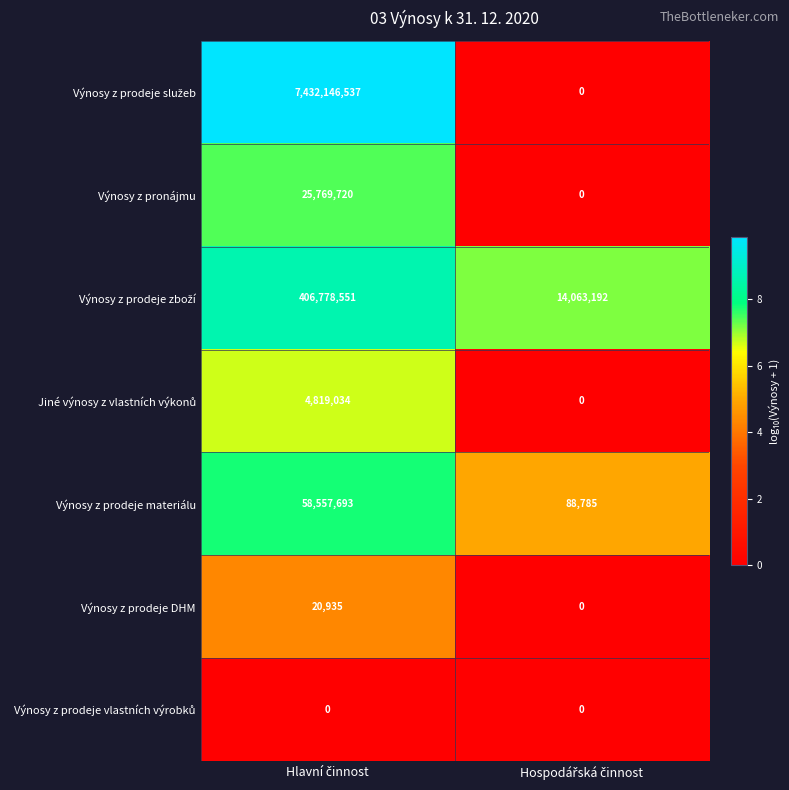

What is the difference between the maximum and minimum values in the Výnosy z prodeje DHM series?

20935